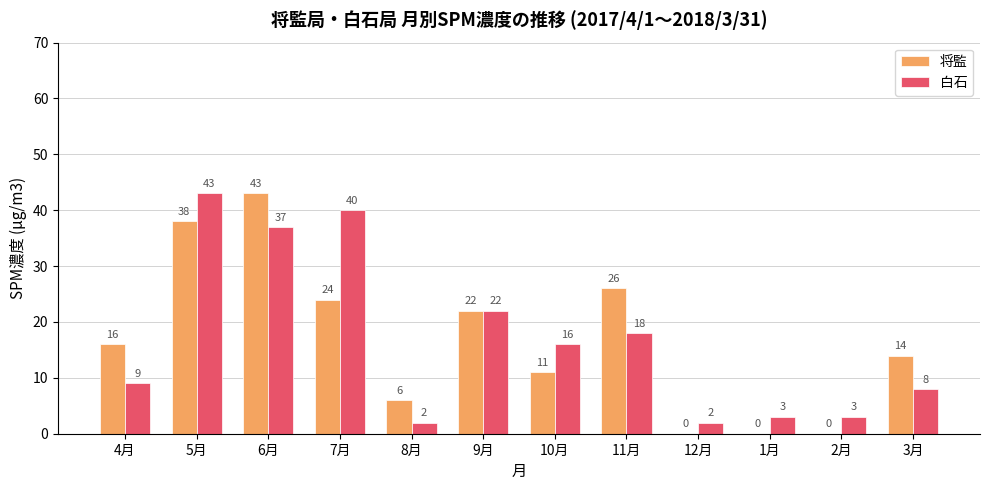

Does the chart contain stacked bars?

No